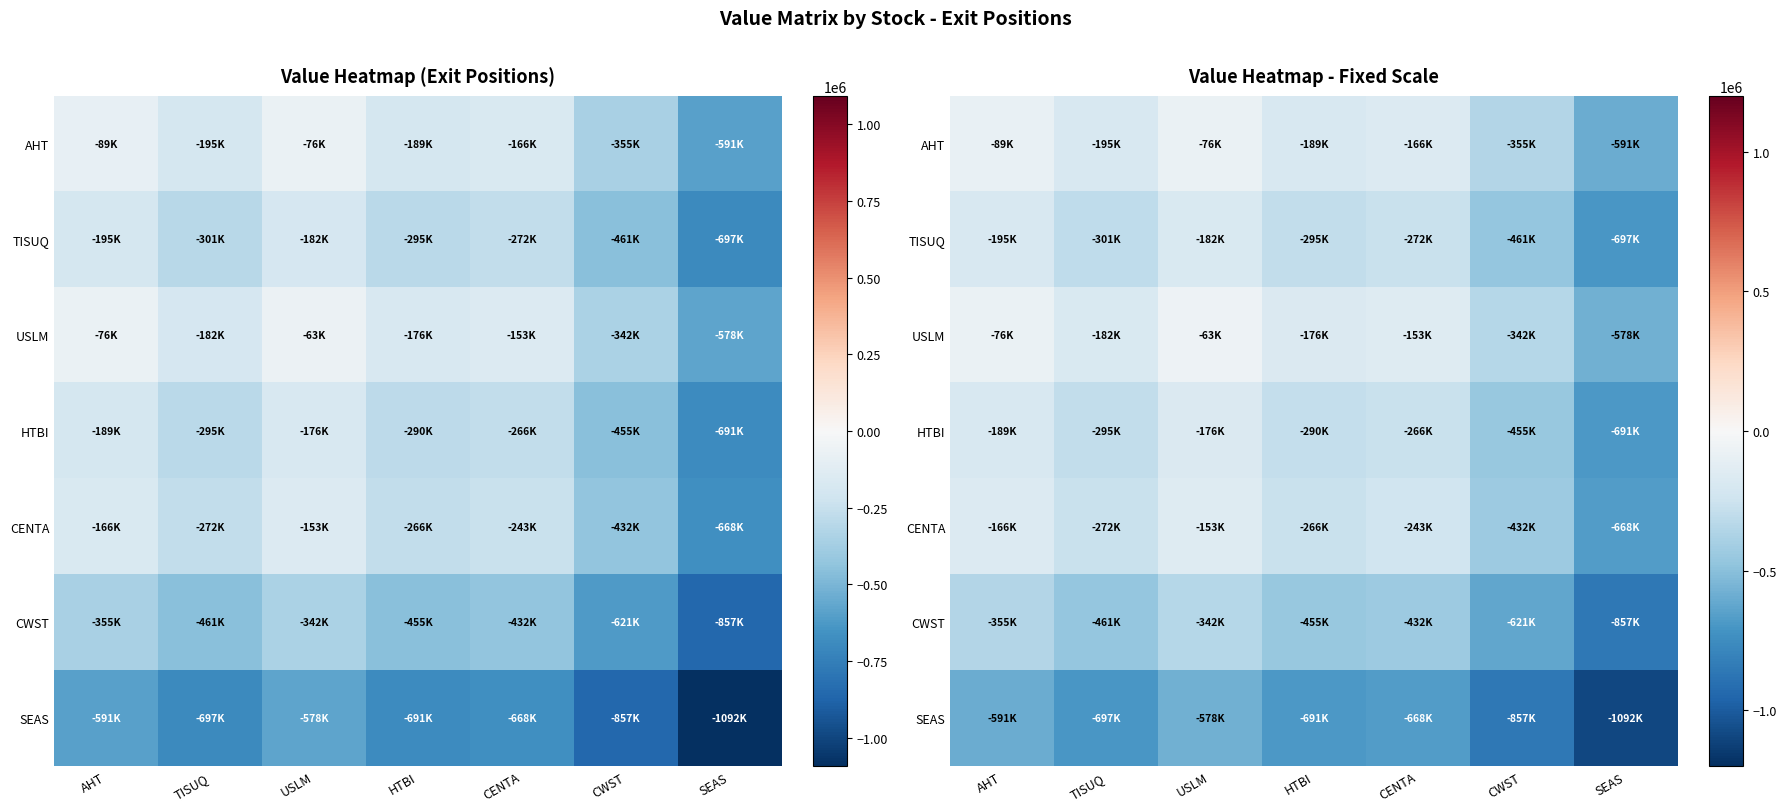

What is the difference between the TISUQ values at SEAS and USLM?

514860.5